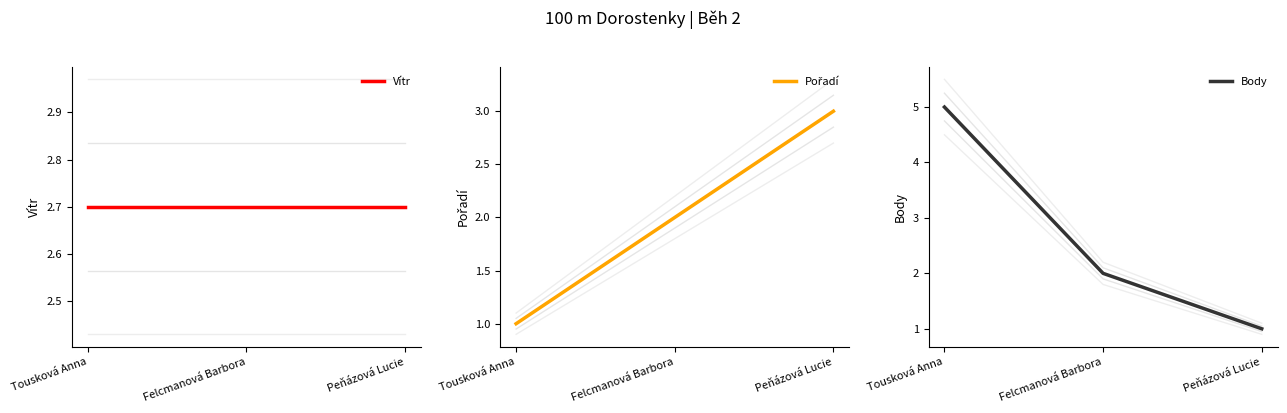

How many Body values are between 1 and 5?

3